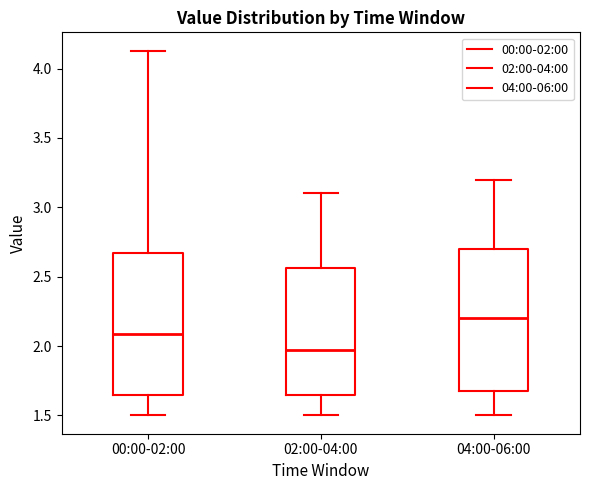

Reading left to right, transcribe this box plot: for each box, give where its median line is, the range the box spans, and where its two whiskers end, as read against the y-axis. The values are not printed on the chart, so give them approximately, as read against the axis.

00:00-02:00: median 2.10, box 1.65 to 2.65, whiskers 1.50 to 4.15
02:00-04:00: median 2.00, box 1.65 to 2.55, whiskers 1.50 to 3.10
04:00-06:00: median 2.20, box 1.70 to 2.70, whiskers 1.50 to 3.20